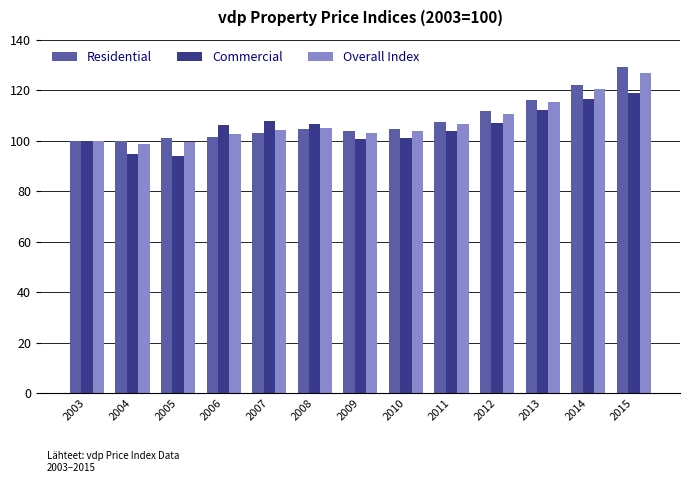

How many distinct data groups are displayed?

3